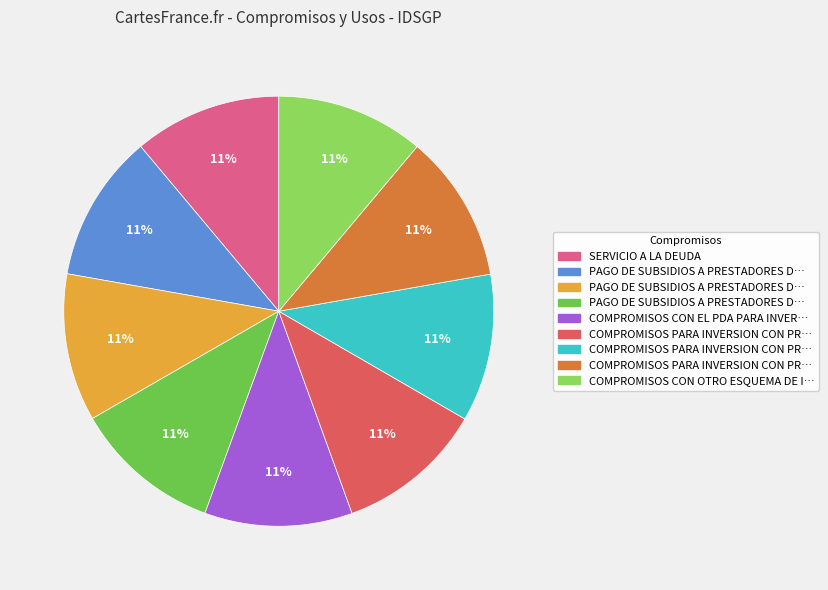

To the nearest percent, what is the average slice percentage?

11%